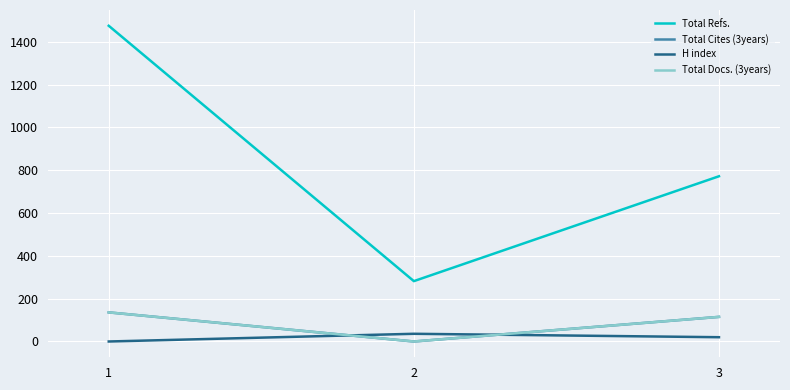

Which series changed the most between 1 and 2?

Total Refs.